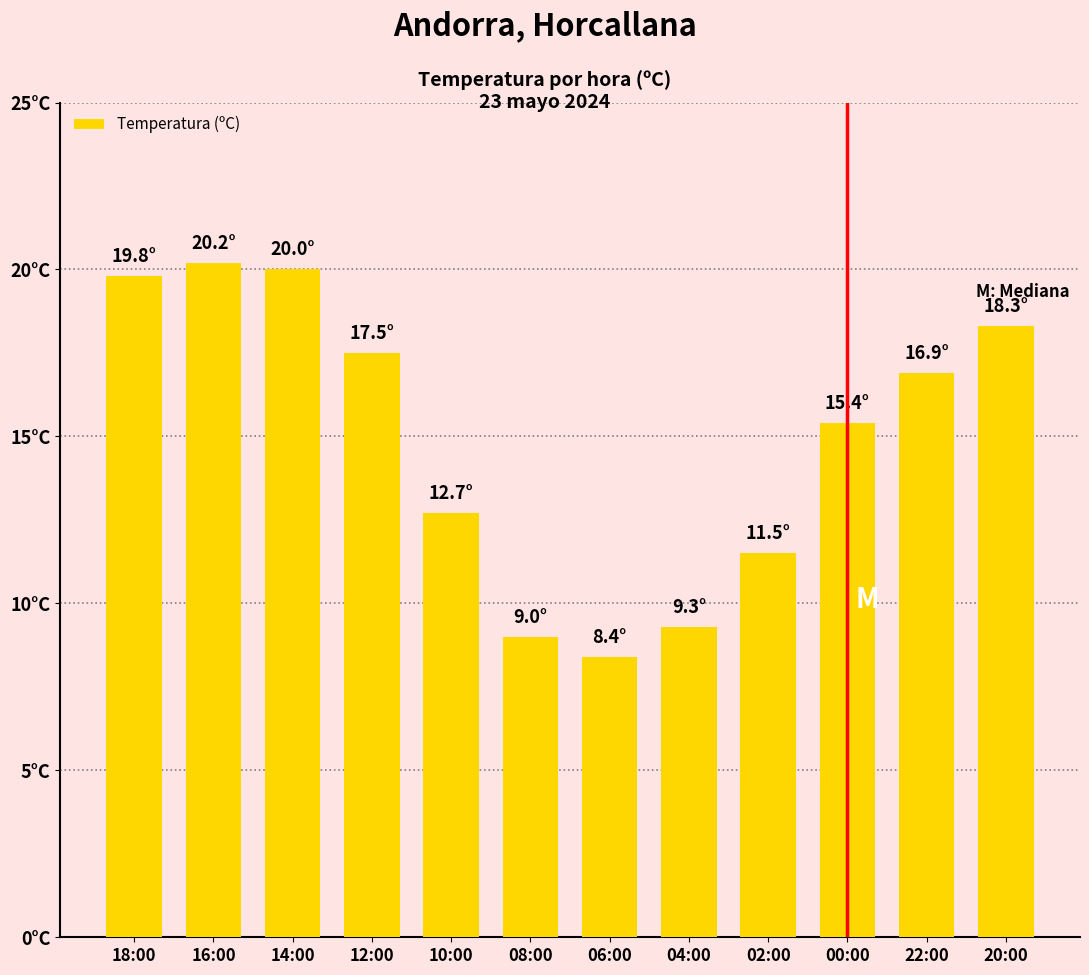

Reading left to right, transcribe all the data shown in this chart.

18:00=19.8	16:00=20.2	14:00=20.0	12:00=17.5	10:00=12.7	08:00=9.0	06:00=8.4	04:00=9.3	02:00=11.5	00:00=15.4	22:00=16.9	20:00=18.3